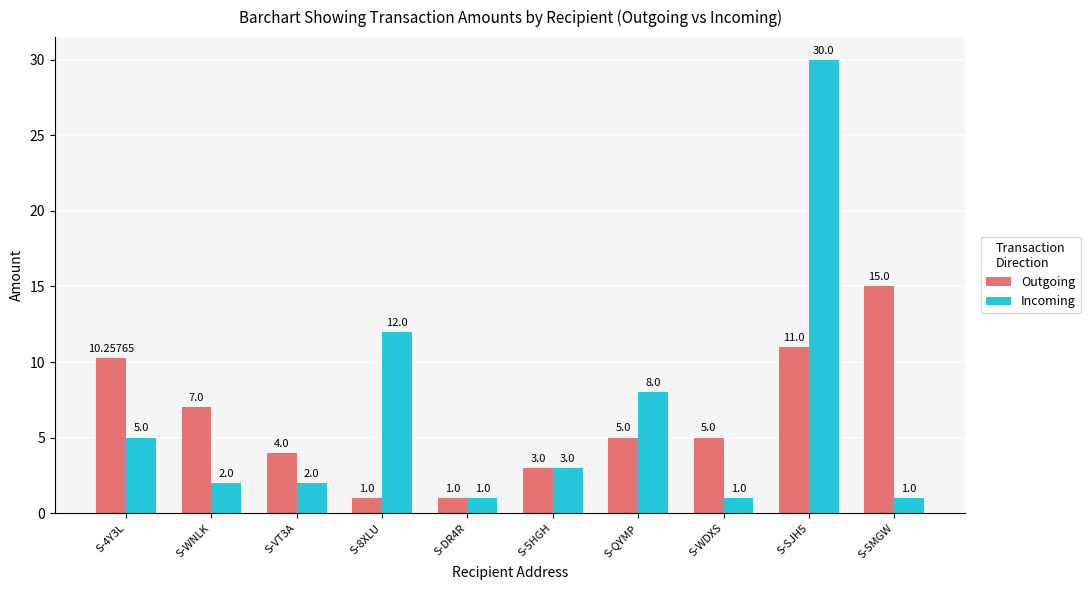

What is the average value of the Incoming series?

6.5